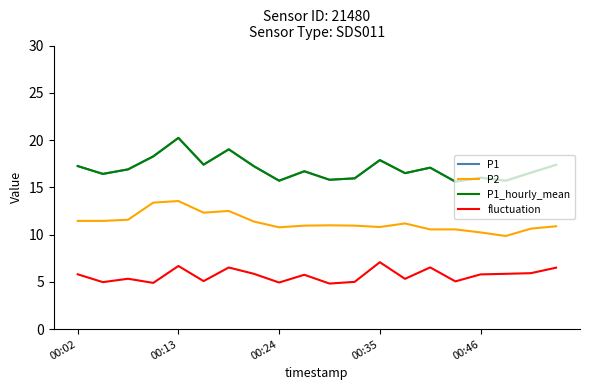

What is the minimum value shown in the chart?

4.8